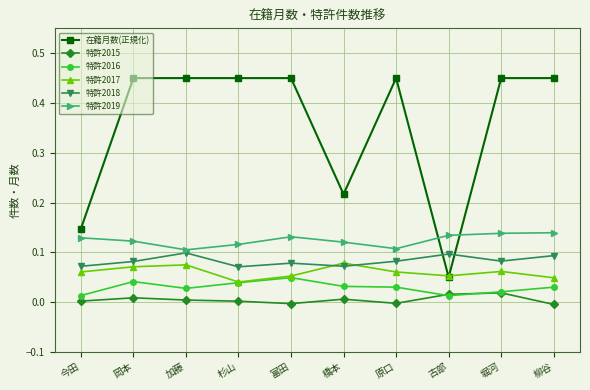

True or false: 特許2017 has more than 1 points higher than both neighbors.

True